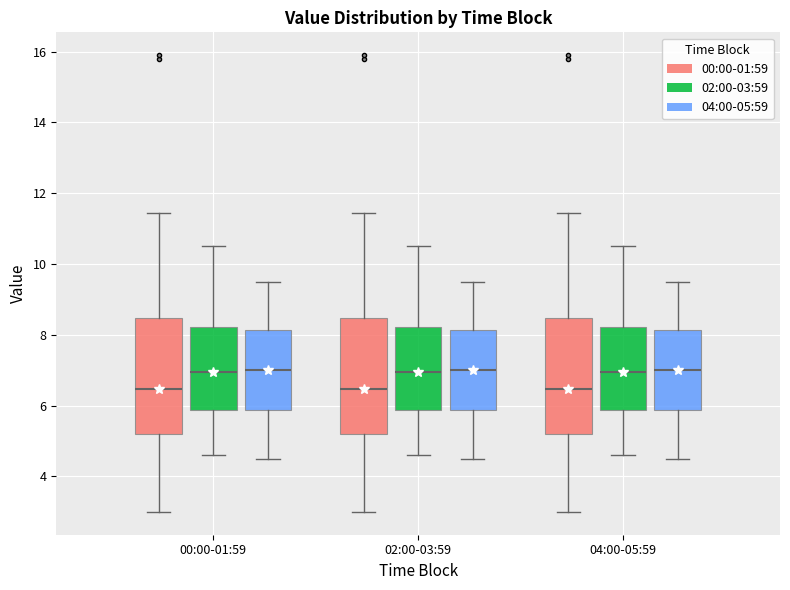

Where does the upper whisker of the box for 00:00-01:59 (00:00-01:59) end on the y-axis? The values are not printed on the chart, so give them approximately, as read against the axis.

11.4